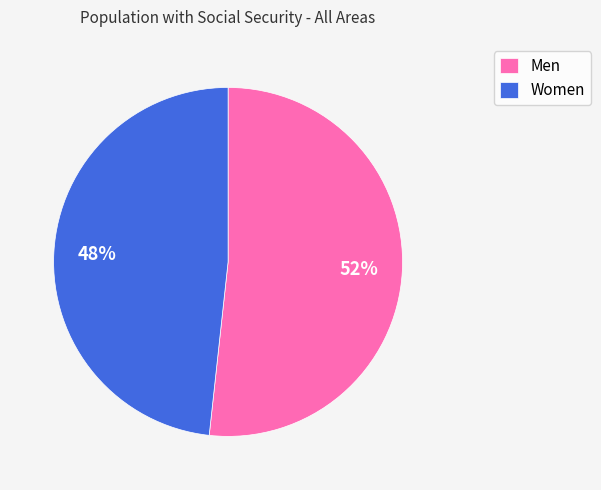

The Women slice represents 35% of the pie. True or false?

False